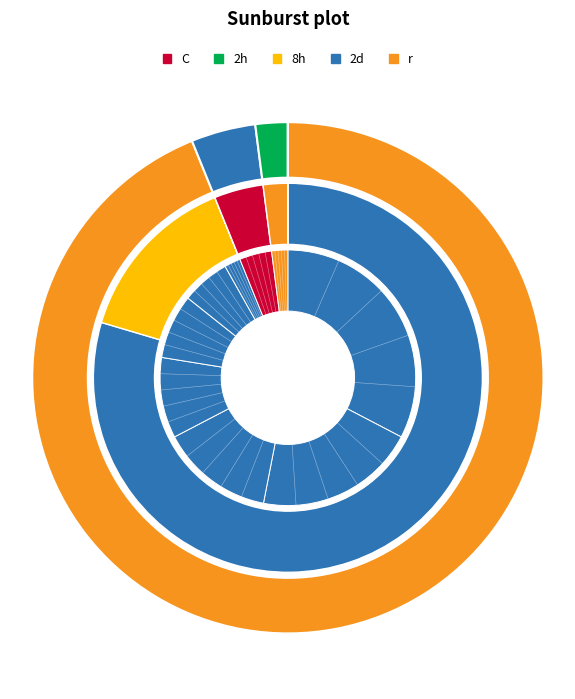

Is Europa the majority of the pie?

Yes